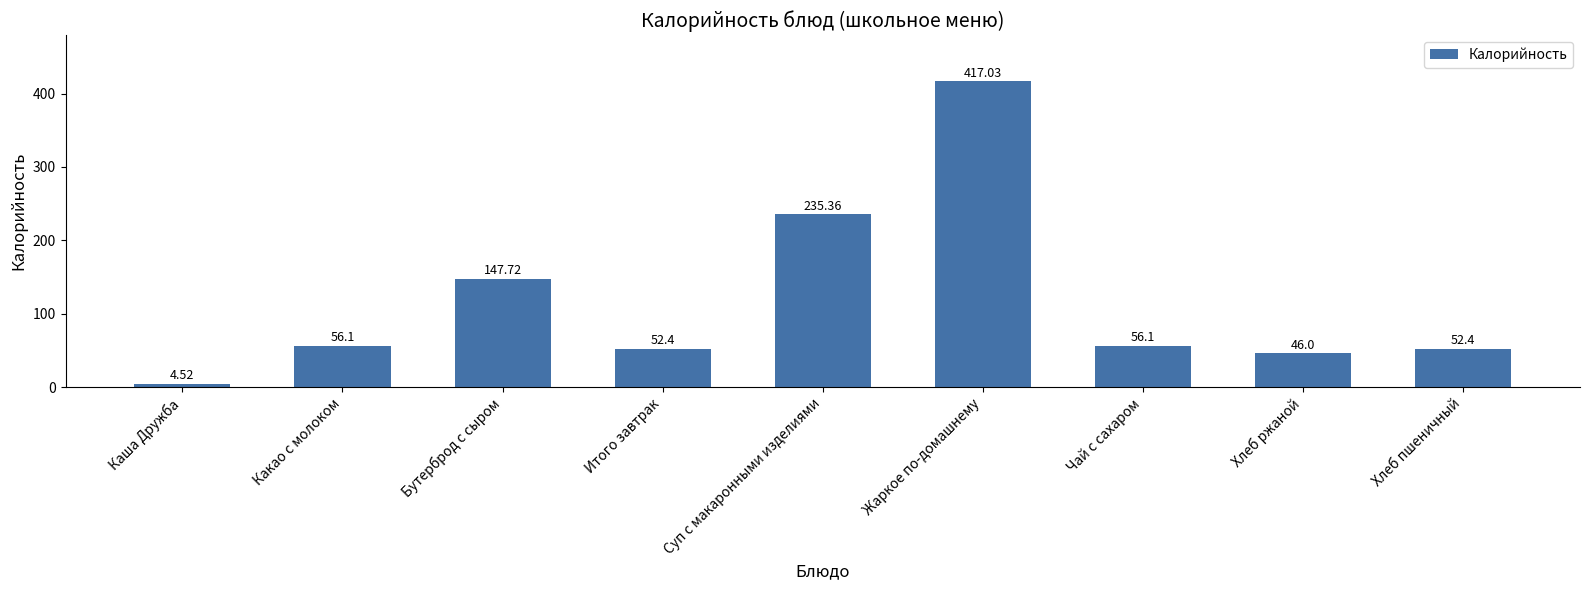

The chart shows a value of 71.6 at Хлеб ржаной. True or false?

False